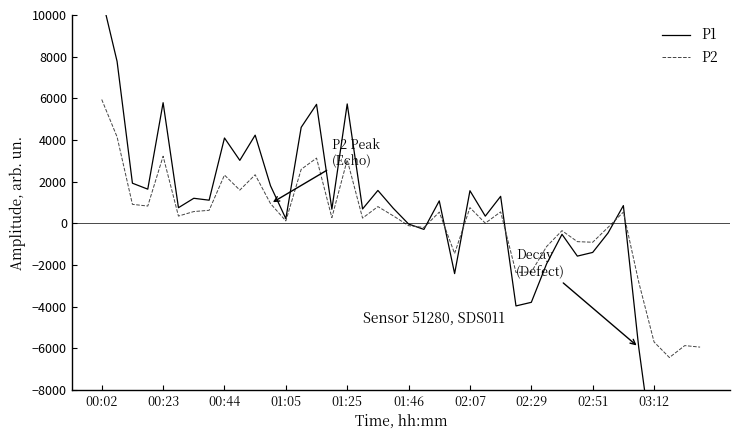

In P2, how many points are lower than both neighbors (excluding endpoints)?

12